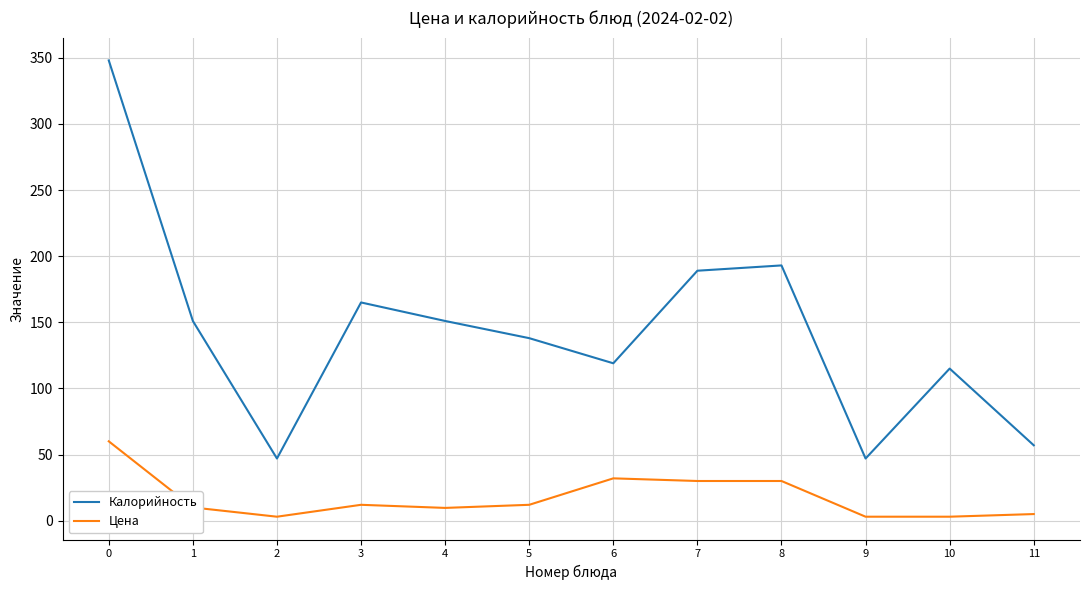

Is this an area chart (filled region under the line)?

No